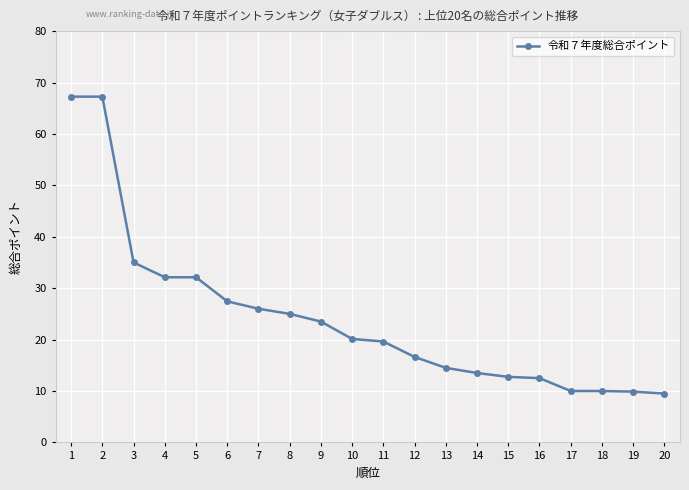

What is the smallest value displayed?

9.5